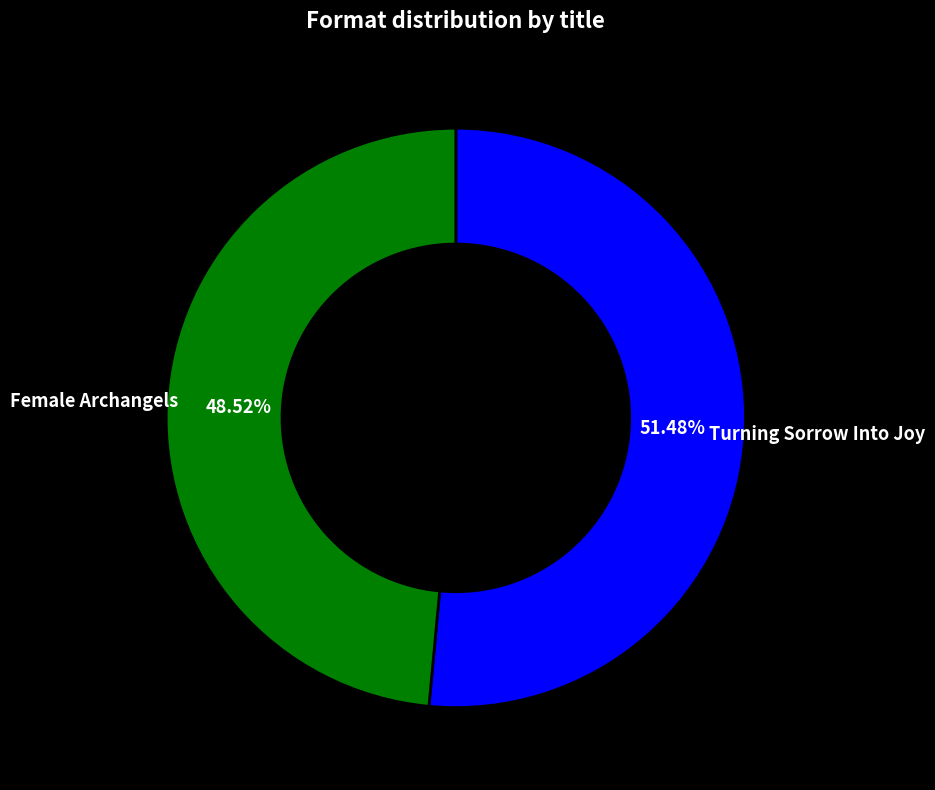

Does any single category account for the majority?

Yes